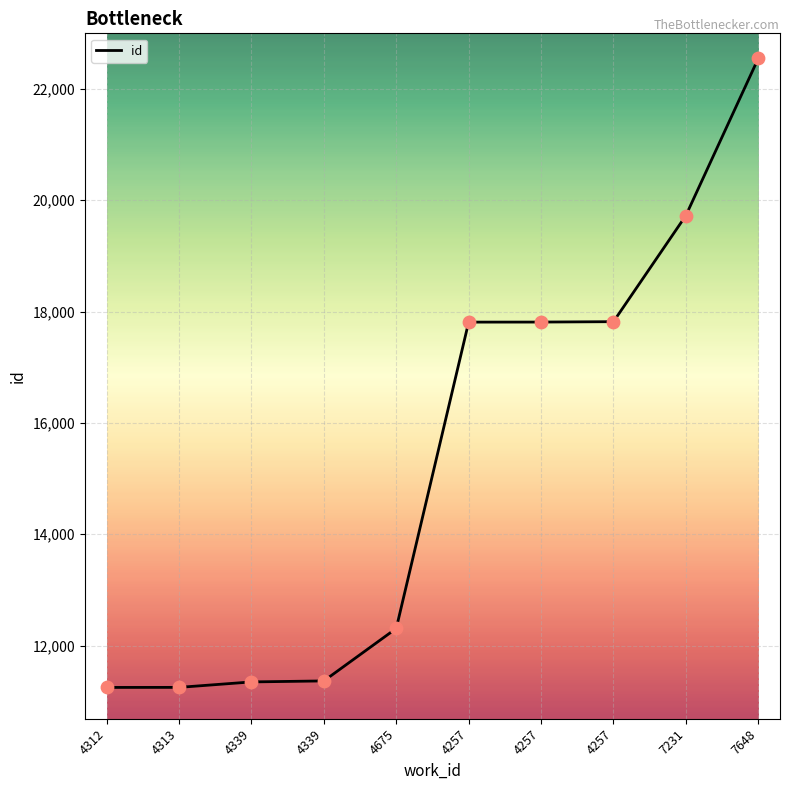

What is the ratio of the value at 7648 to the value at 4339?

2.0